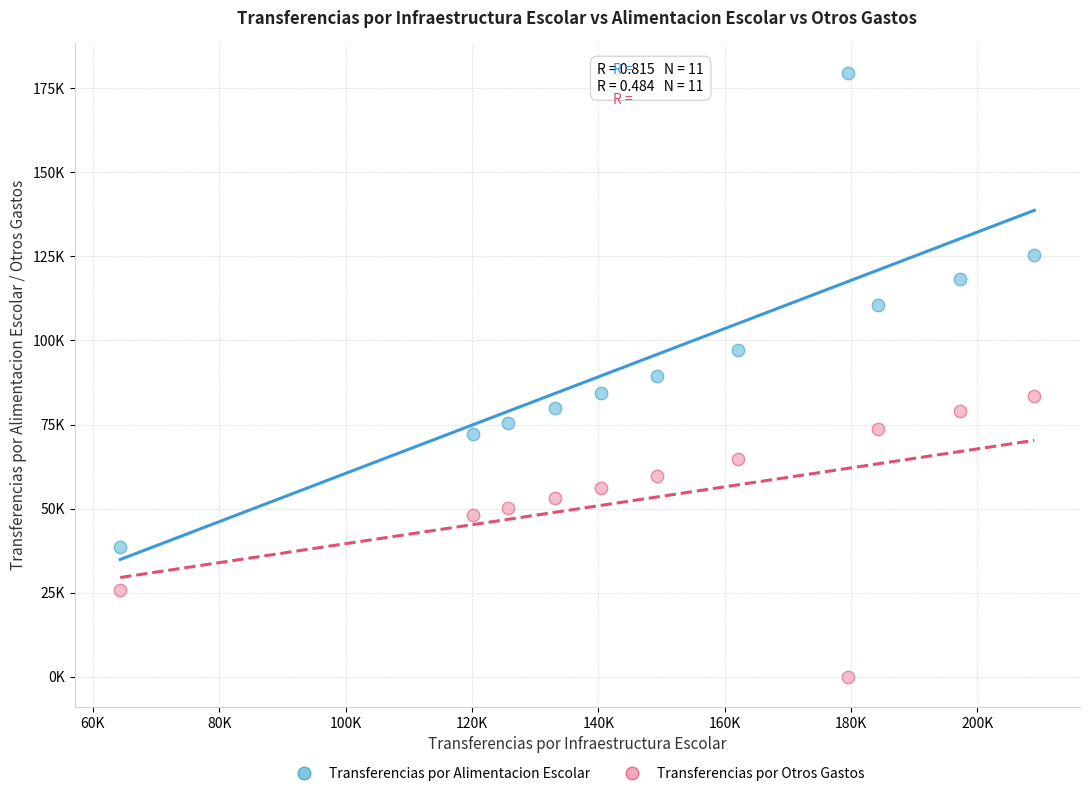

What are all the series names shown in the legend?

Transferencias por Alimentacion Escolar, Transferencias por Otros Gastos